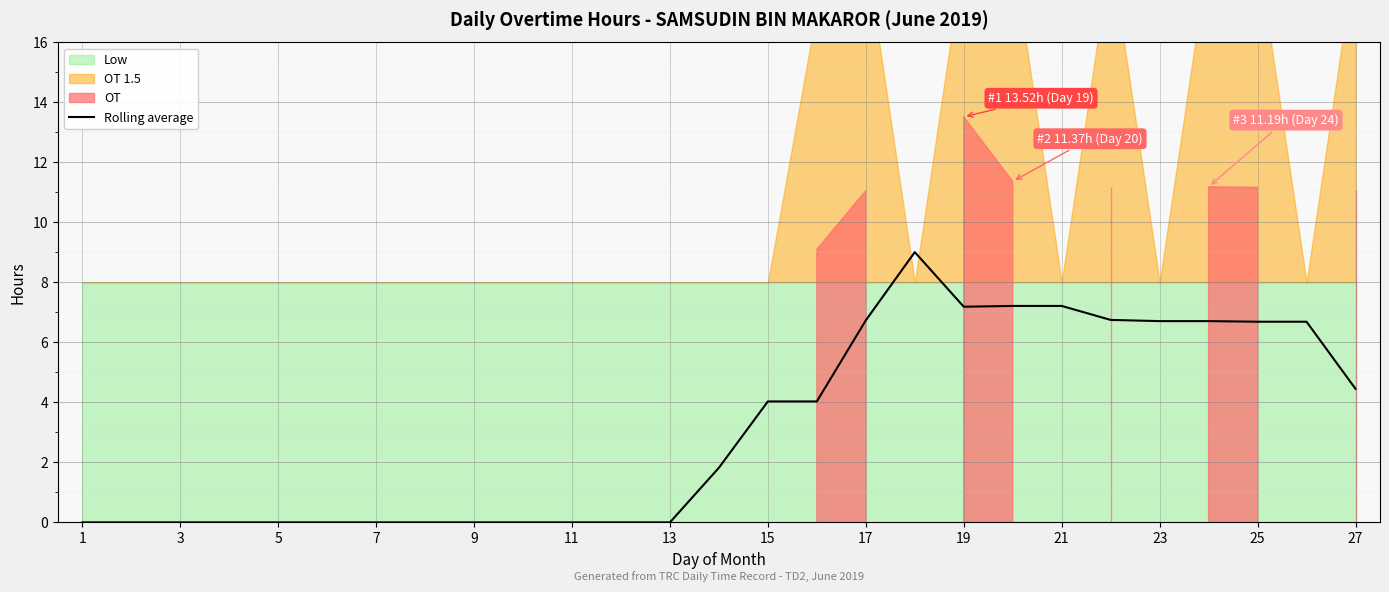

Which category has the lowest value across all series?

1